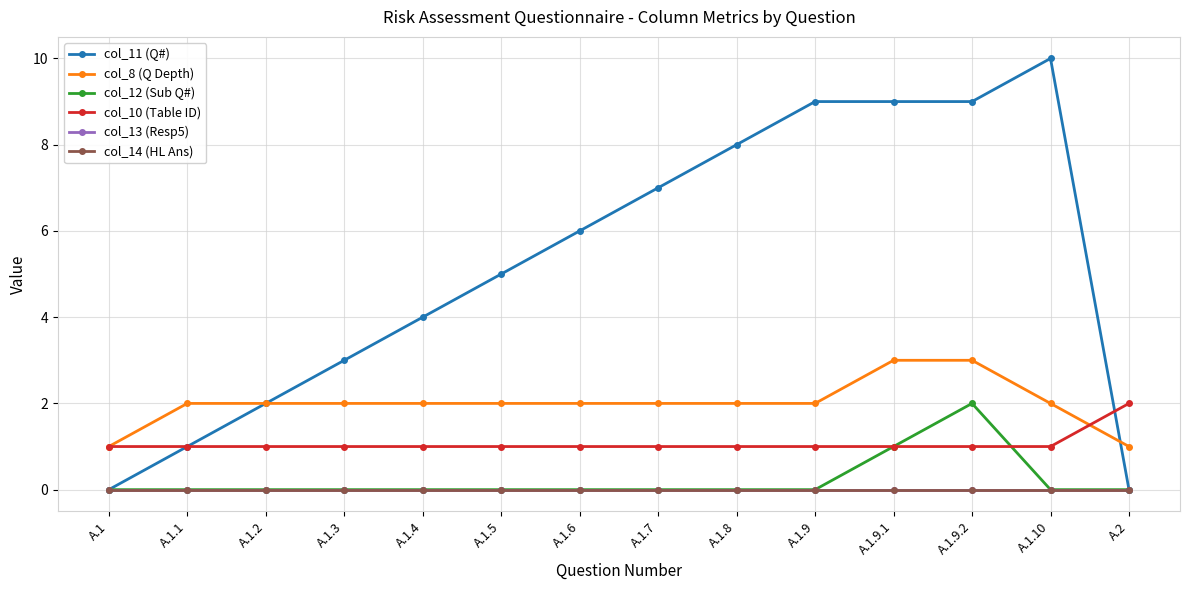

True or false: col_12 (Sub Q#) and col_8 (Q Depth) cross at least once.

False